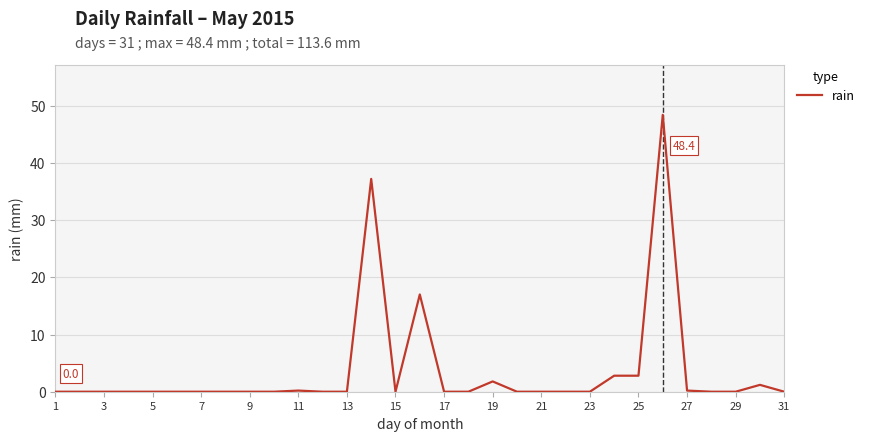

What is the greatest value displayed?

48.4